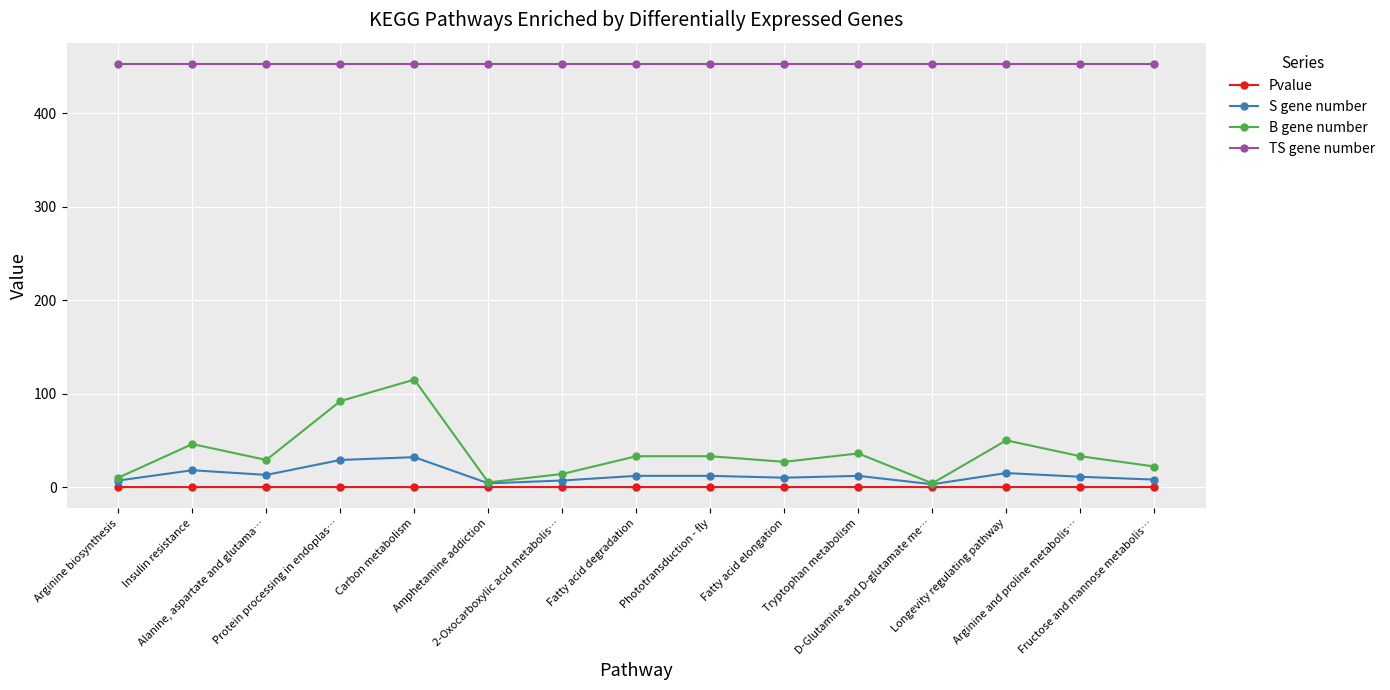

What are all the series names shown in the legend?

Pvalue, S gene number, B gene number, TS gene number